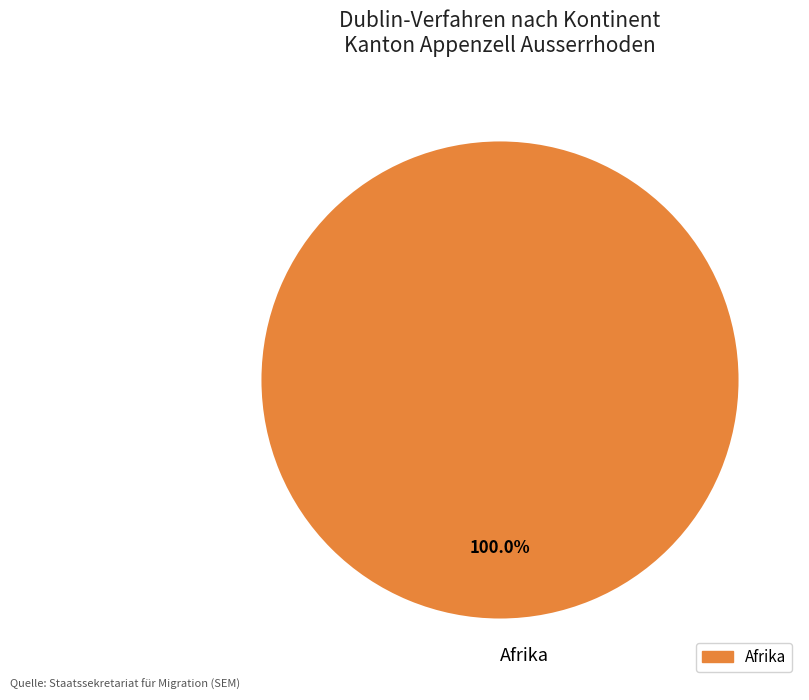

Rank the categories by value from lowest to highest.

Afrika